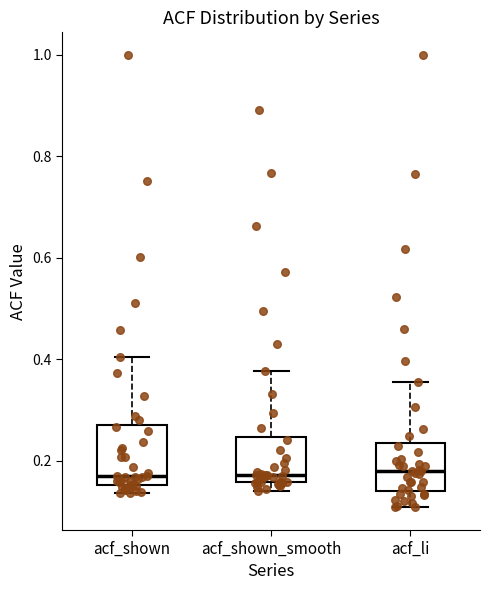

Reading left to right, read every box against the y-axis: the position of its median line, the range the box covers, and the ends of its whiskers. The values are not printed on the chart, so give them approximately, as read against the axis.

acf_shown: median 0.16 (just above the box's lower edge), box 0.16 to 0.28, whiskers 0.14 to 0.40
acf_shown_smooth: median 0.18, box 0.16 to 0.24, whiskers 0.14 to 0.38
acf_li: median 0.18, box 0.14 to 0.24, whiskers 0.10 to 0.36